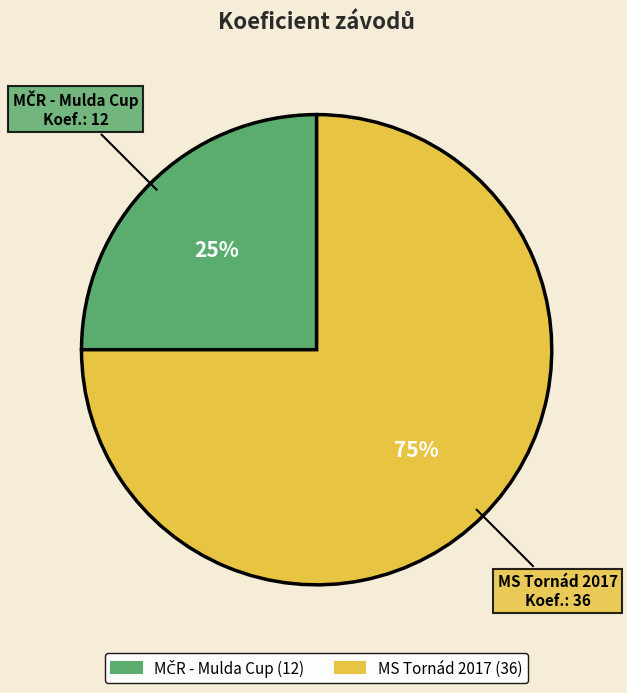

To the nearest percent, what is the average slice percentage?

50%